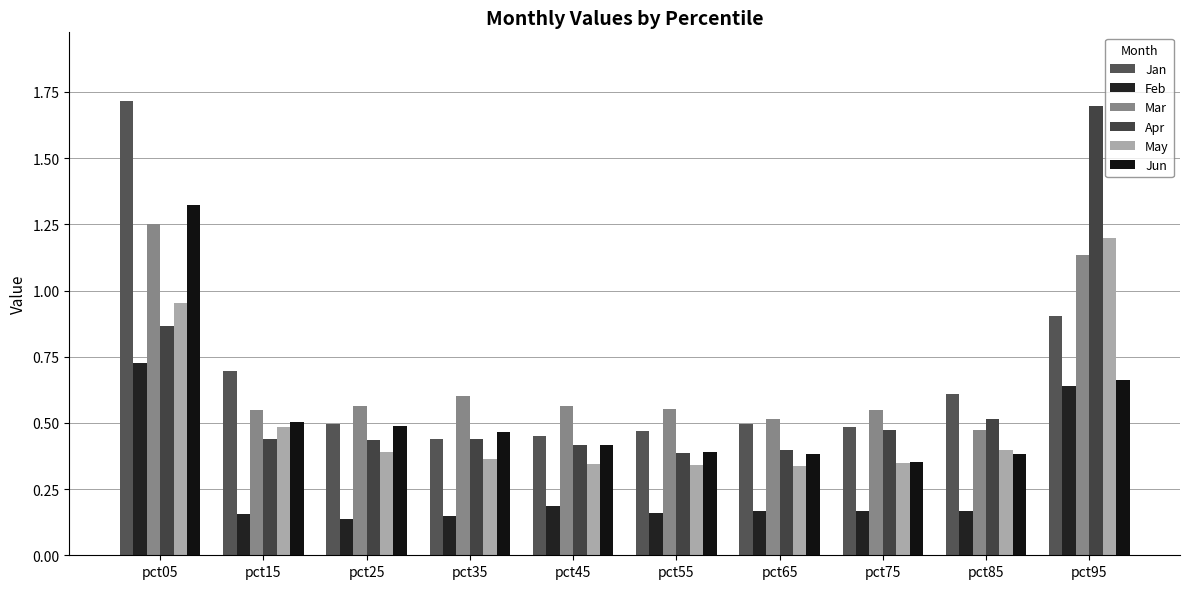

What are all the series names shown in the legend?

Jan, Feb, Mar, Apr, May, Jun